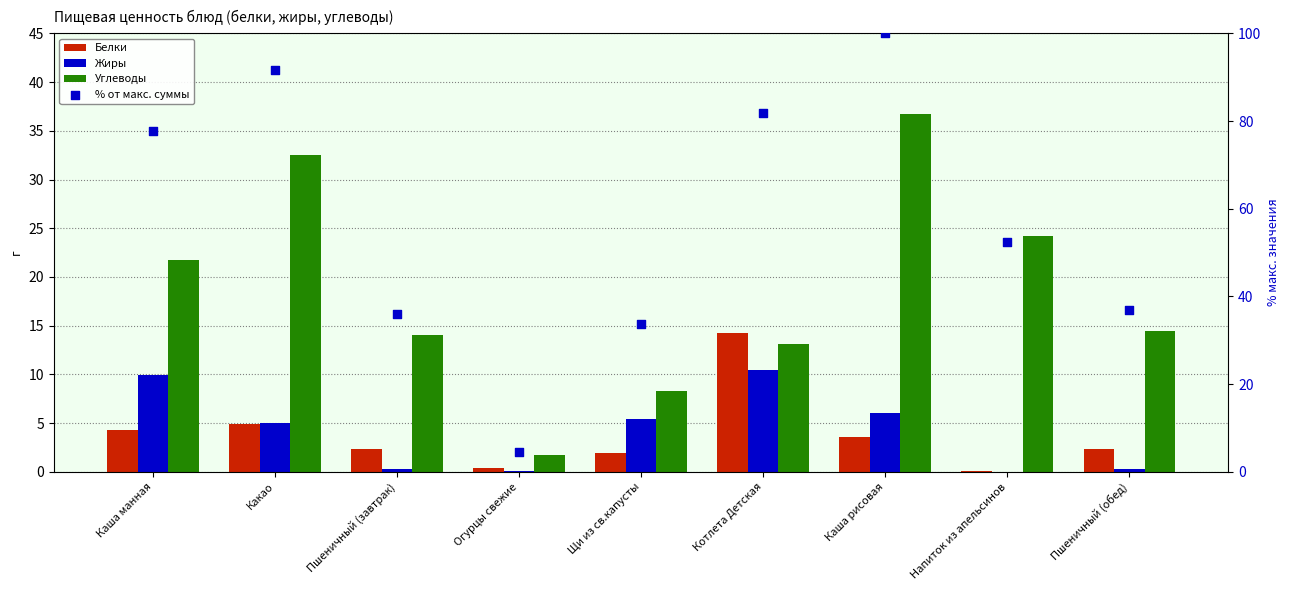

At which category is the sum across all series the highest?

Каша рисовая